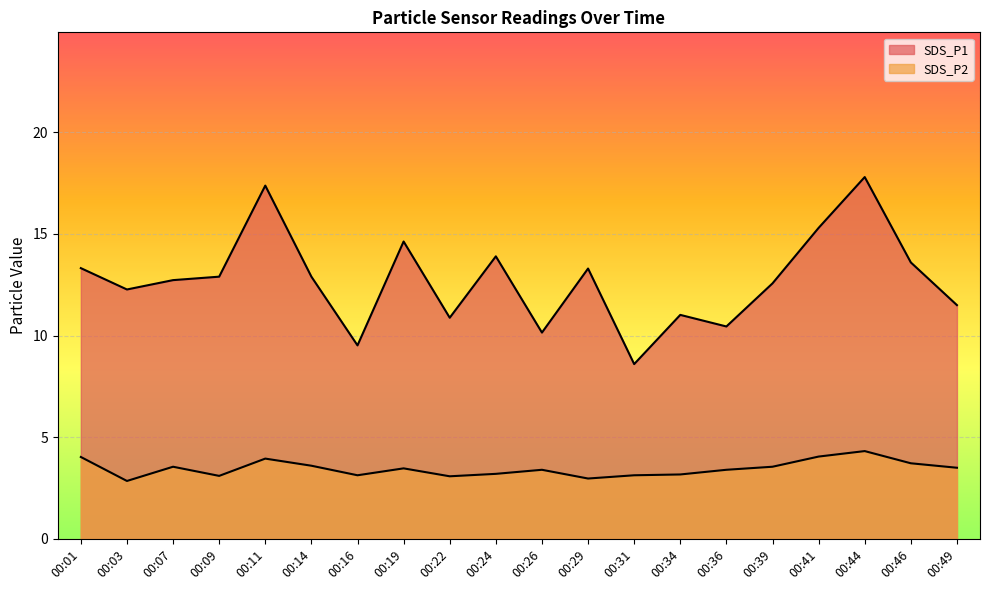

The value of SDS_P2 at 00:34 is 3.2. True or false?

True